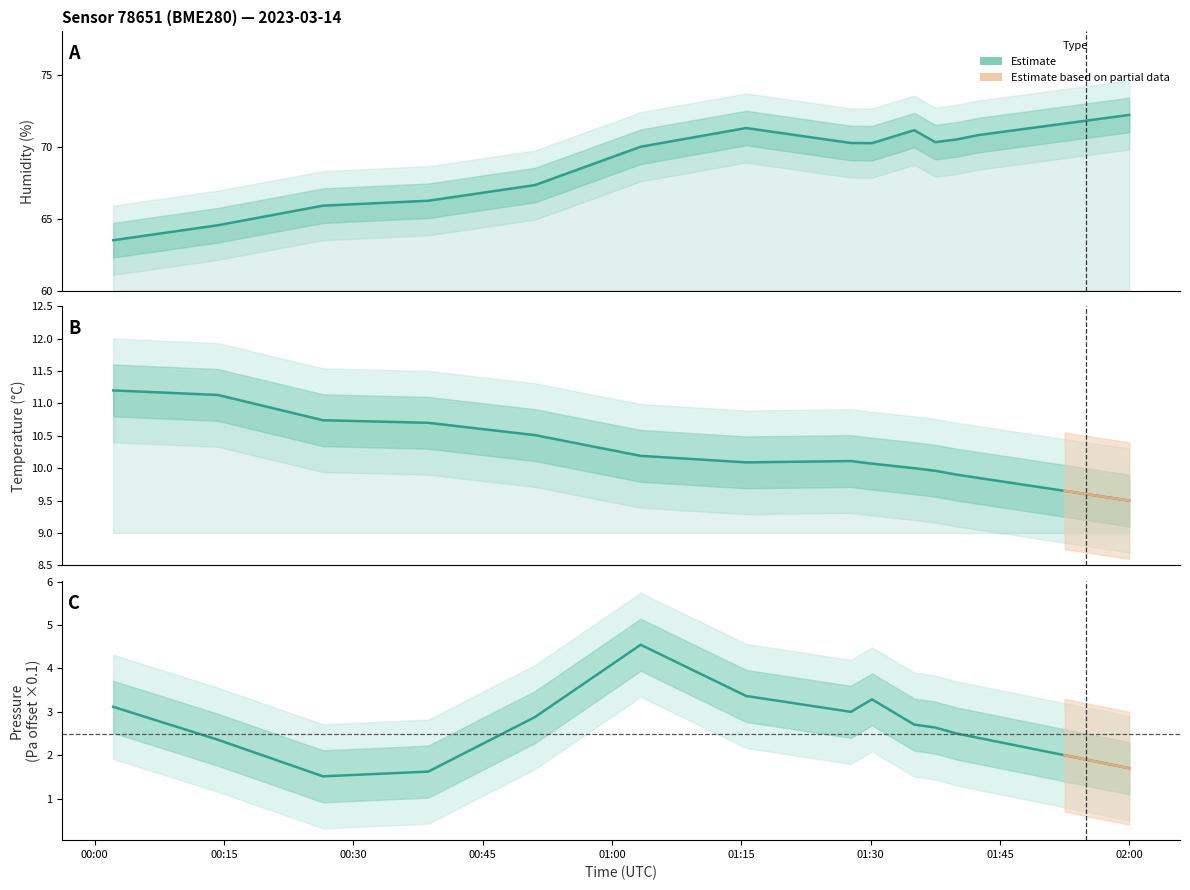

Which category has the lowest value across all series?

00:30